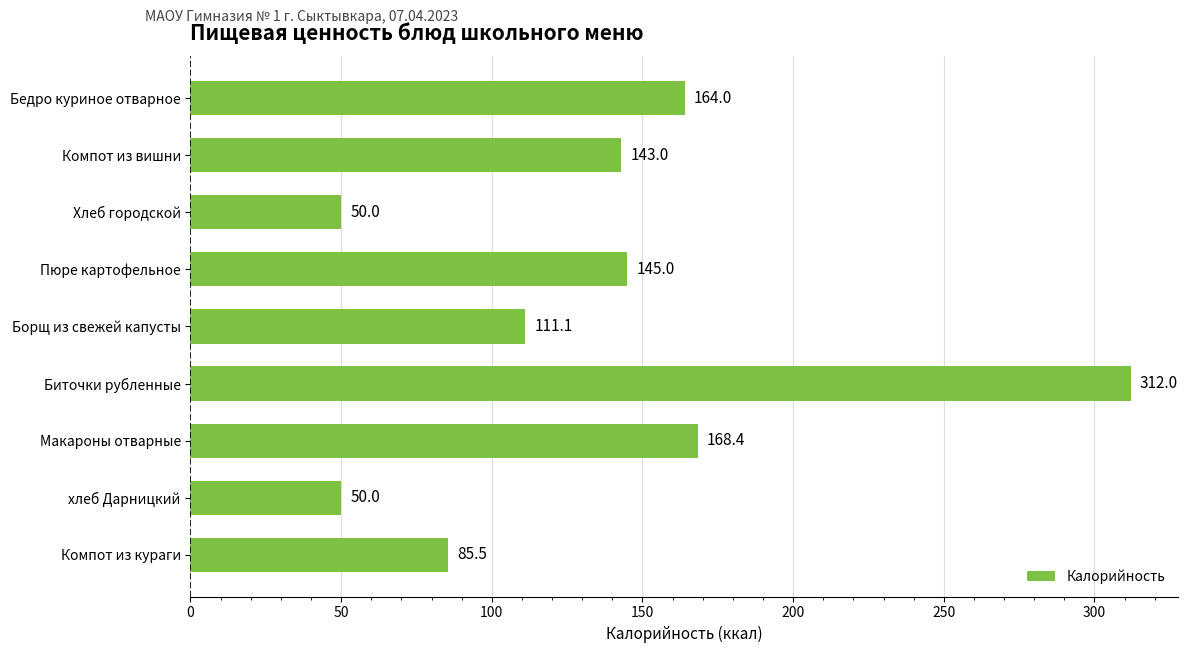

Is it true that the value at Макароны отварные is 168.4?

True